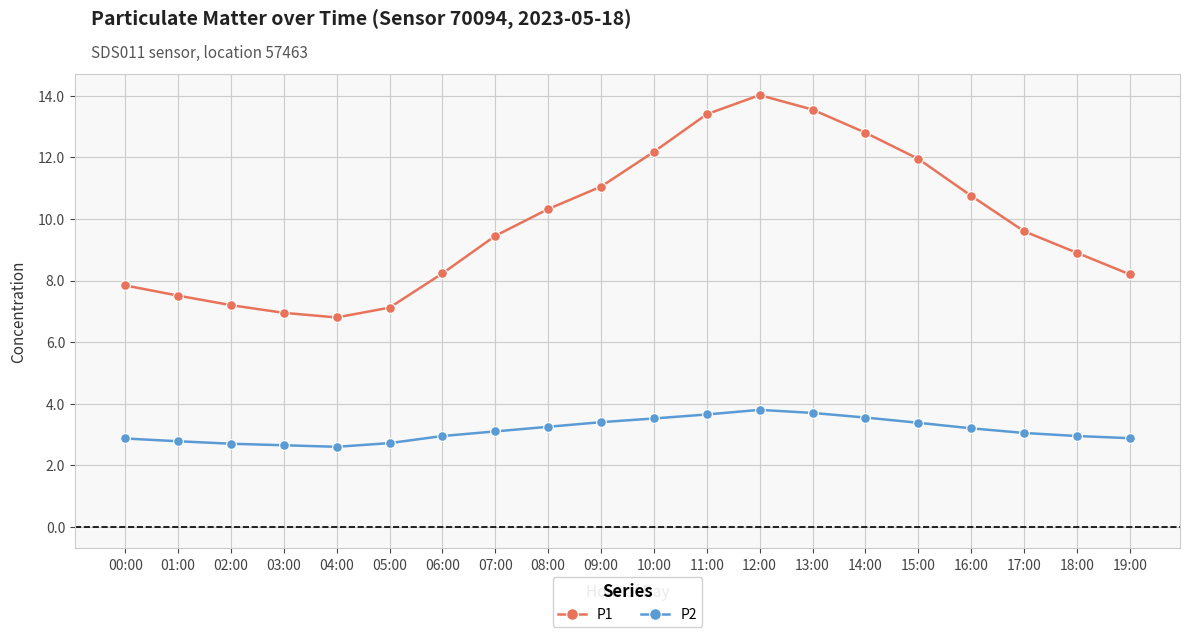

What are all the series names shown in the legend?

P1, P2